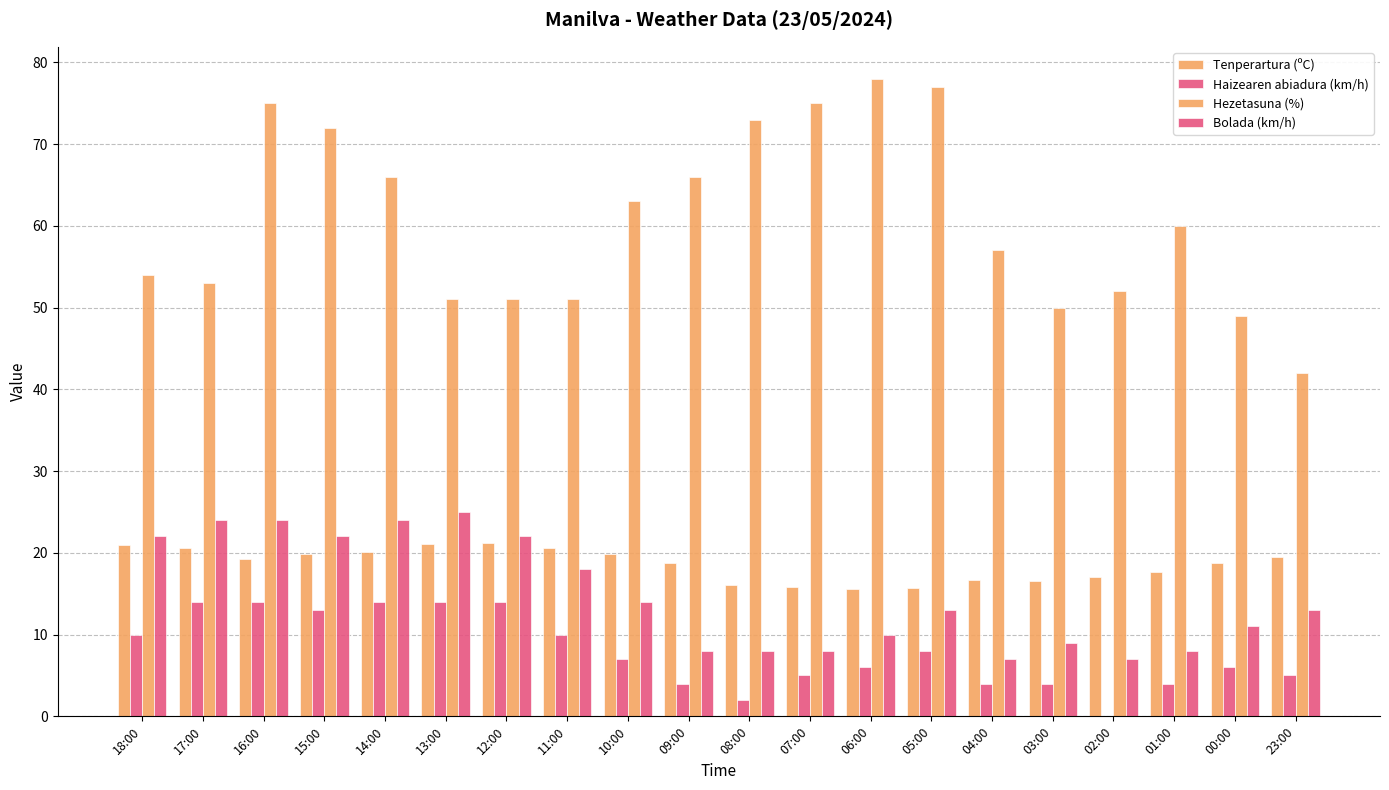

What is the sum of all Haizearen abiadura (km/h) values?

158.0